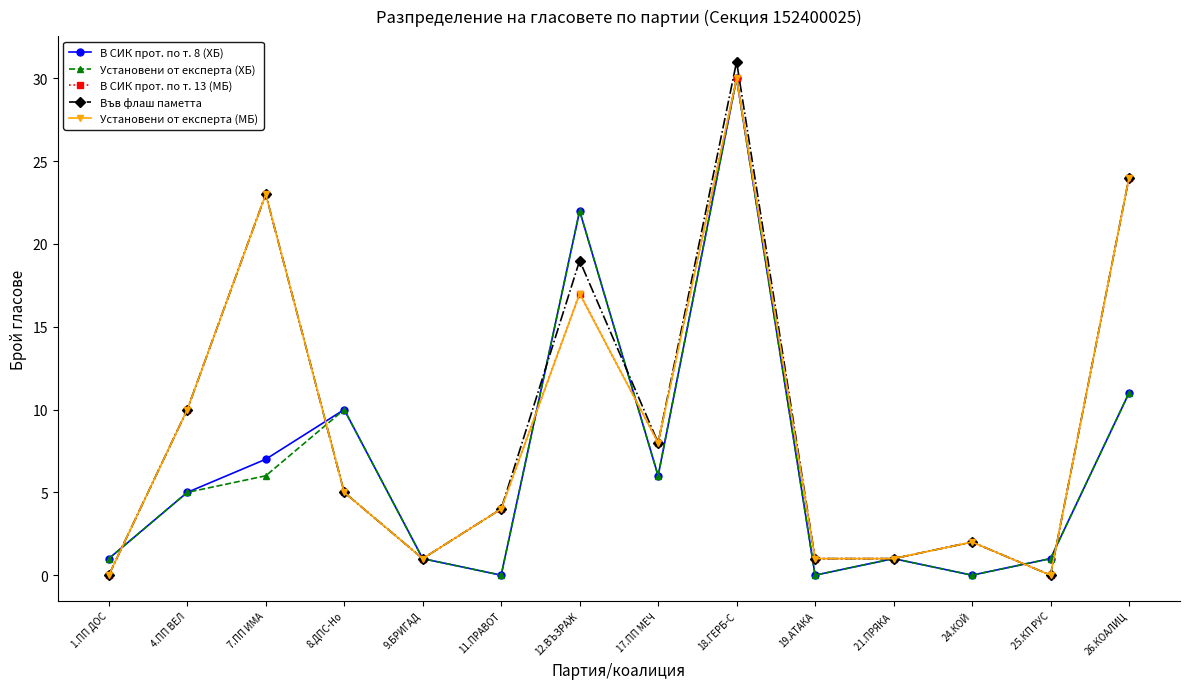

What position from the left is 4.ПП ВЕЛ?

2